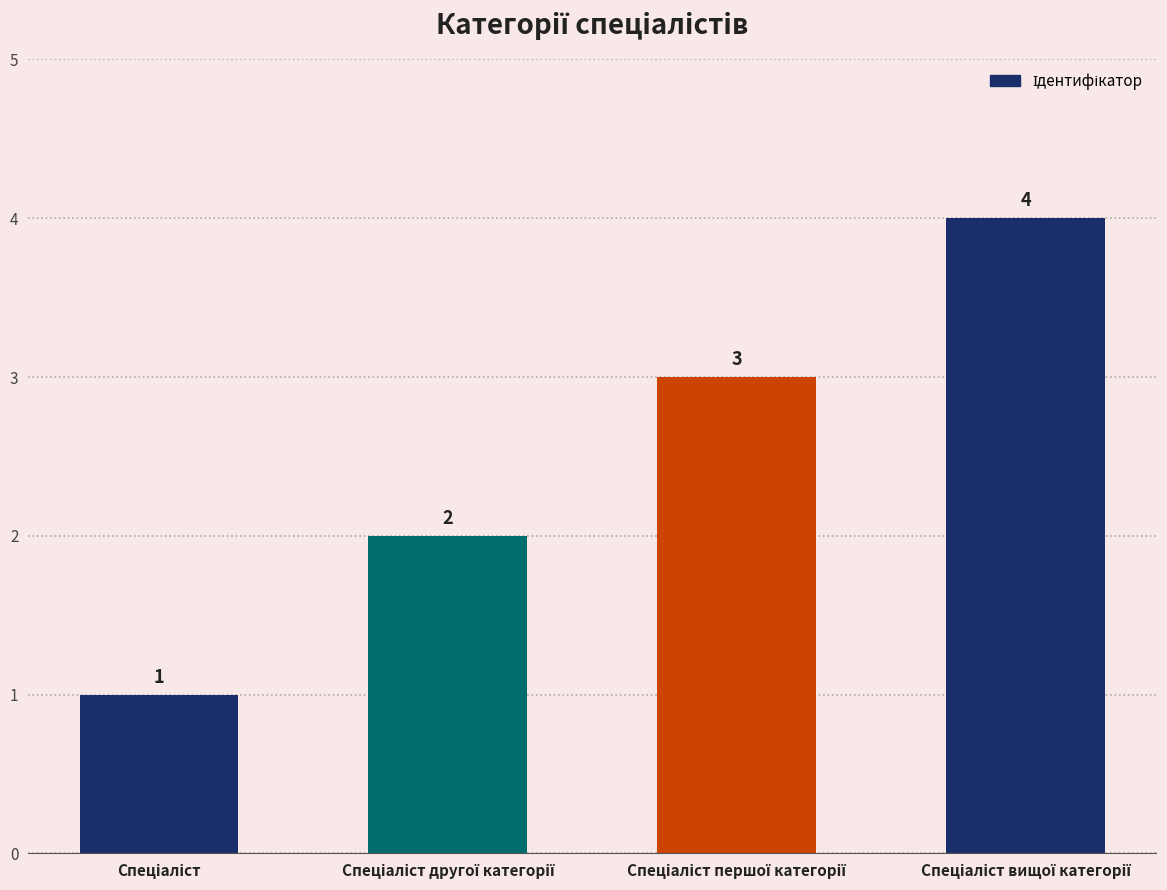

What is the value of the 2nd bar from the left?

2